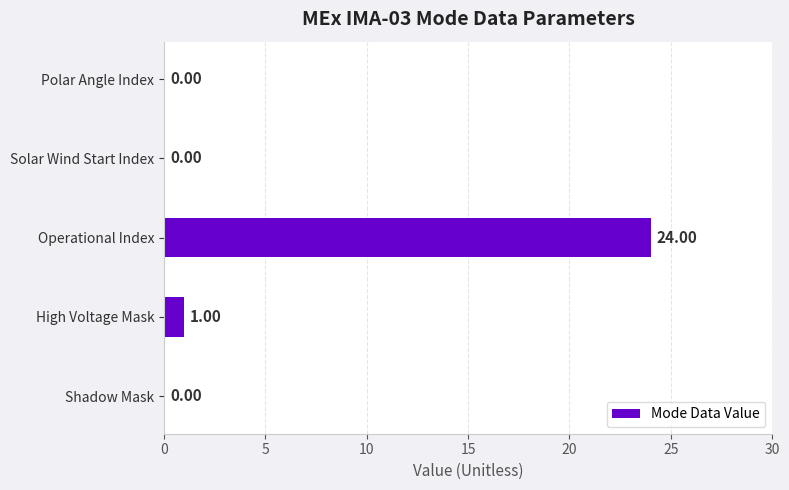

What is the greatest value displayed?

24